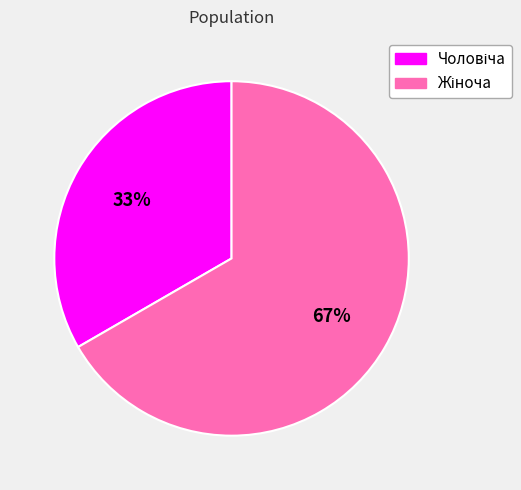

To the nearest percent, what is the average slice percentage?

50%